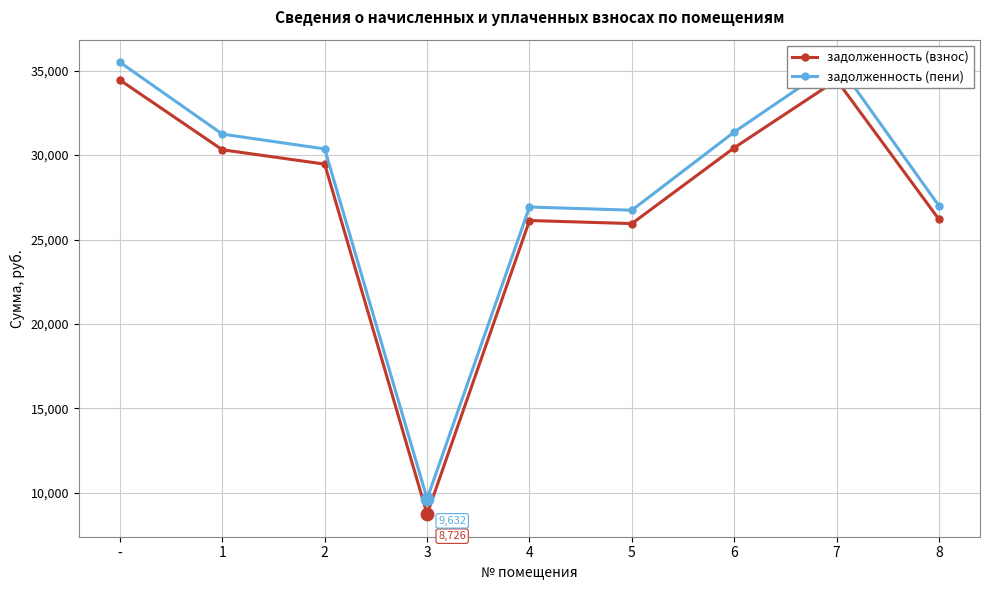

What is the total value across all series at 1?

61562.9